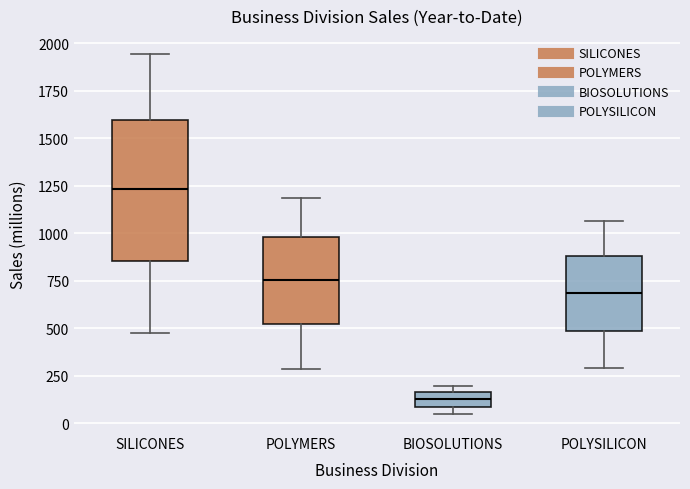

Which box's median line is the highest?

SILICONES